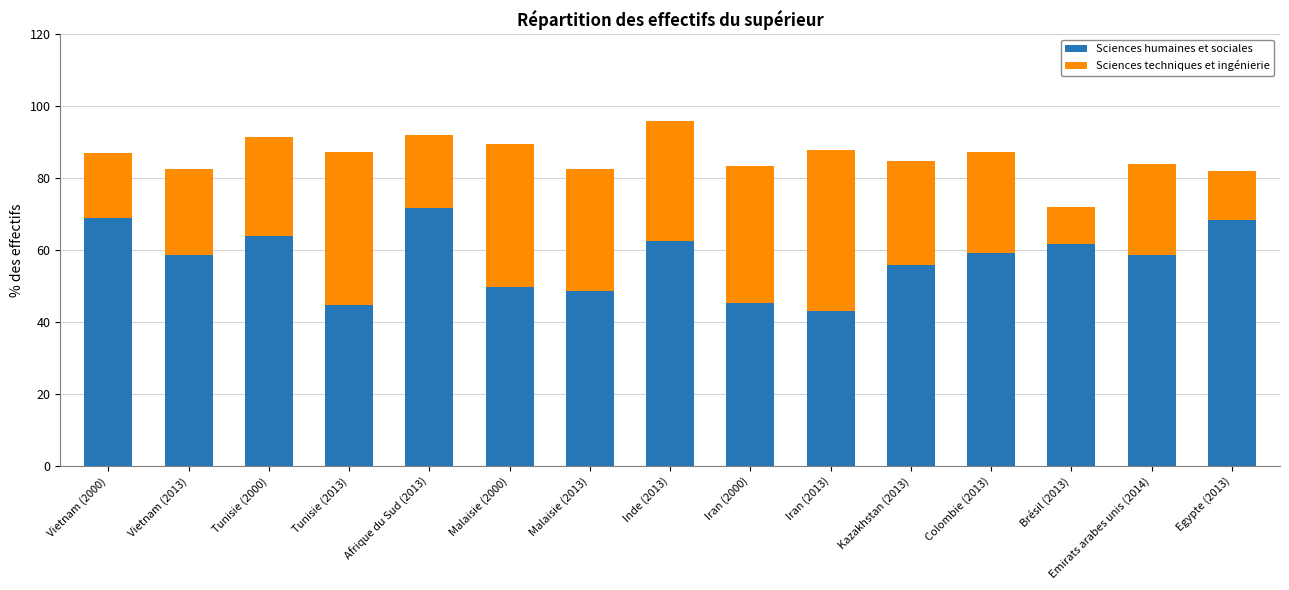

What is the sum of the Sciences humaines et sociales values at Inde (2013) and Malaisie (2013)?

111.2